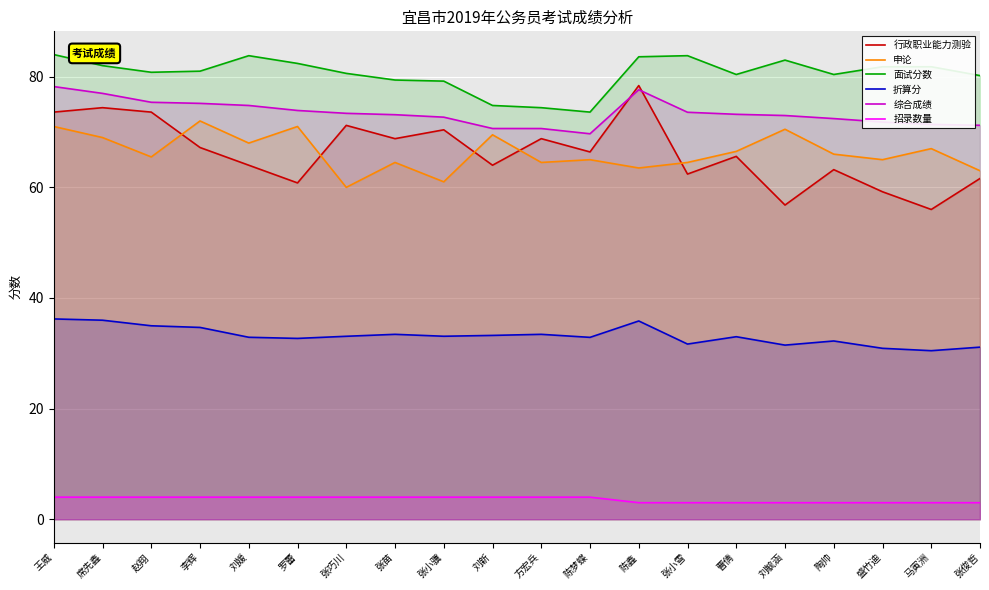

Count the number of data series in this chart.

6